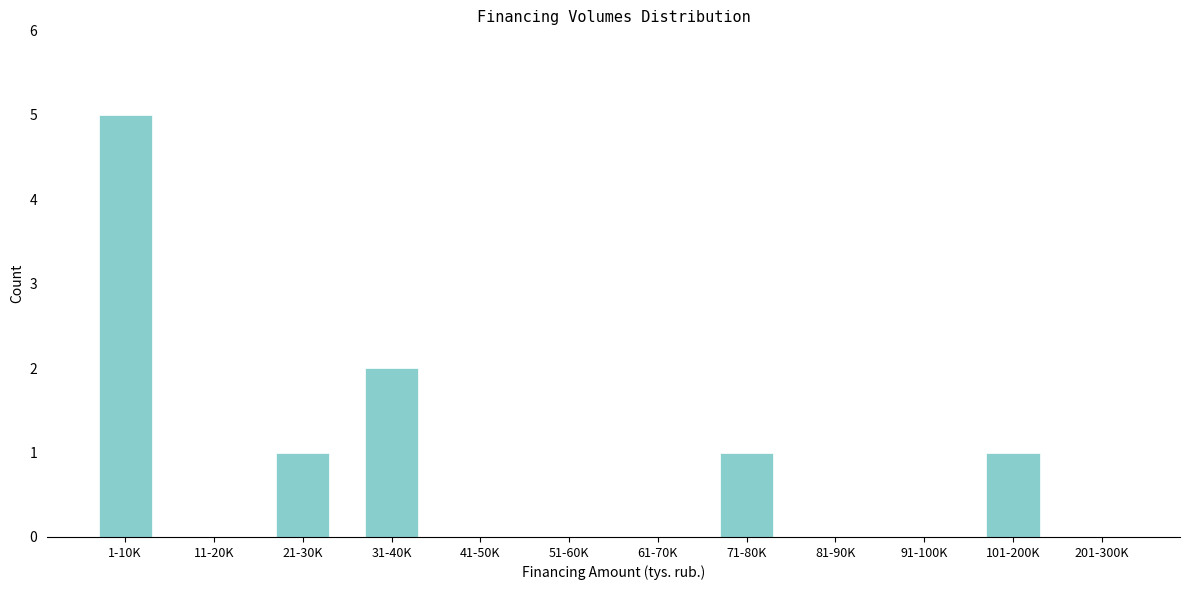

Reading left to right, extract all data points from this chart.

1-10K=5	11-20K=0	21-30K=1	31-40K=2	41-50K=0	51-60K=0	61-70K=0	71-80K=1	81-90K=0	91-100K=0	101-200K=1	201-300K=0